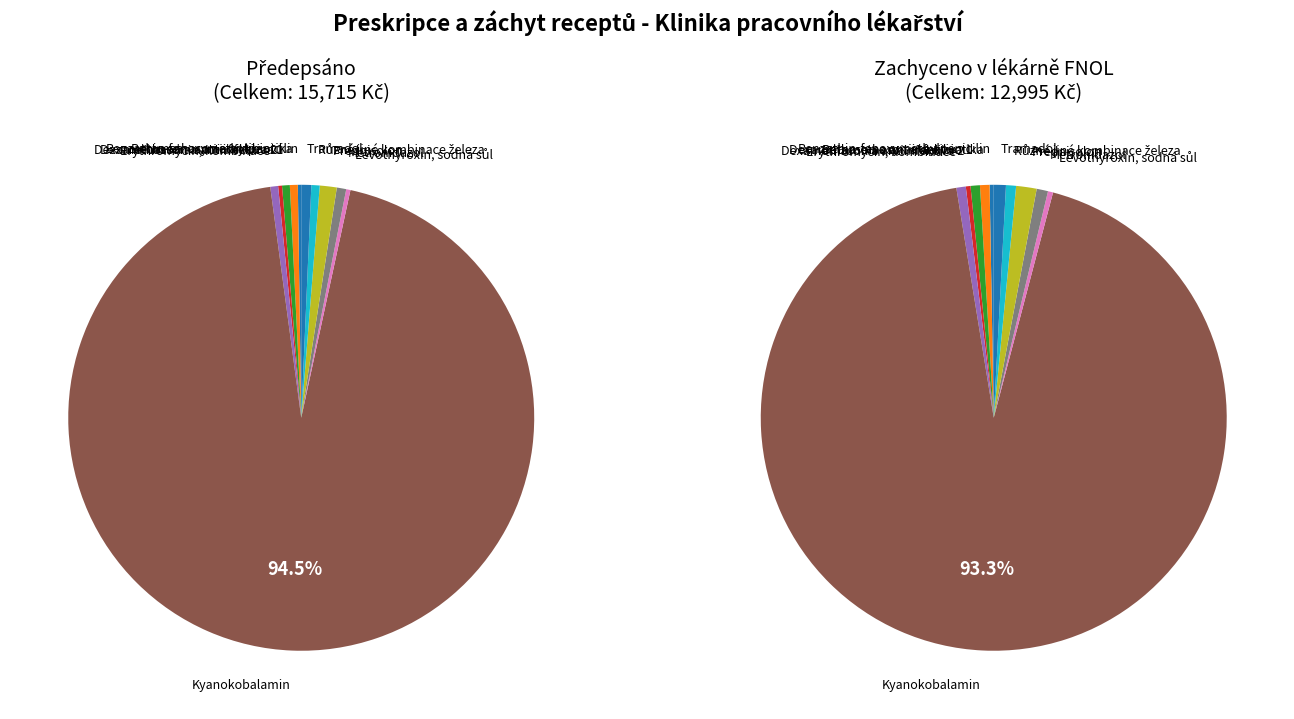

At Progvanil, kombinace, list the series in order from smallest to largest.

Předepsáno (Kč), Zachyceno v lékárně FNOL (Kč)